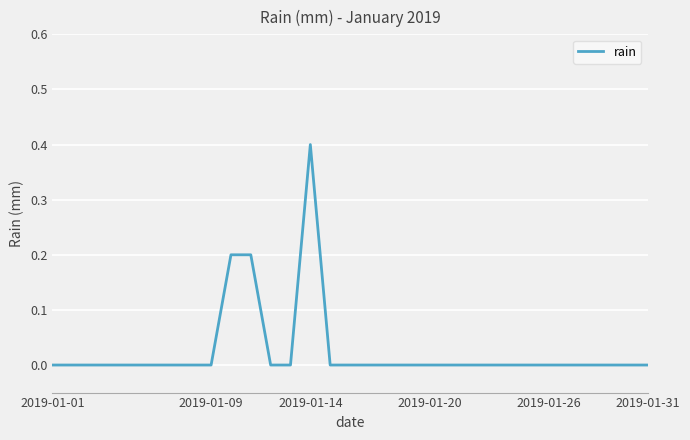

What is the difference between the maximum and minimum values?

0.4